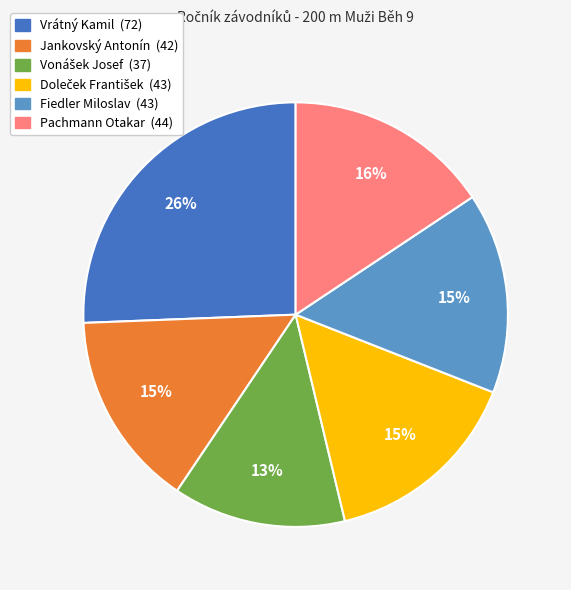

Is there a majority slice in this chart?

No